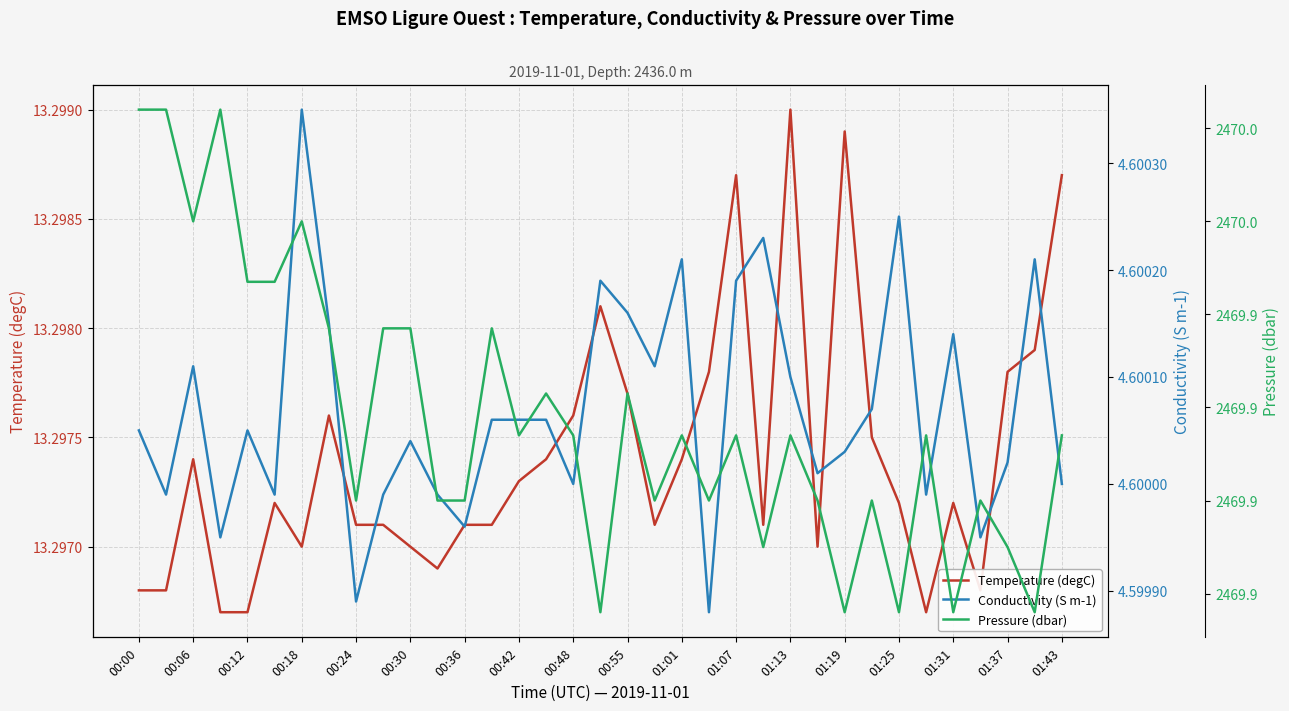

What is the average value of the Conductivity (S m-1) series?

4.6